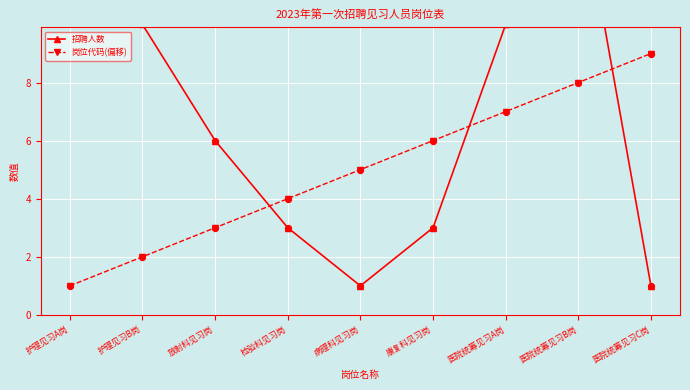

Which series reaches the minimum Y coordinate?

招聘人数